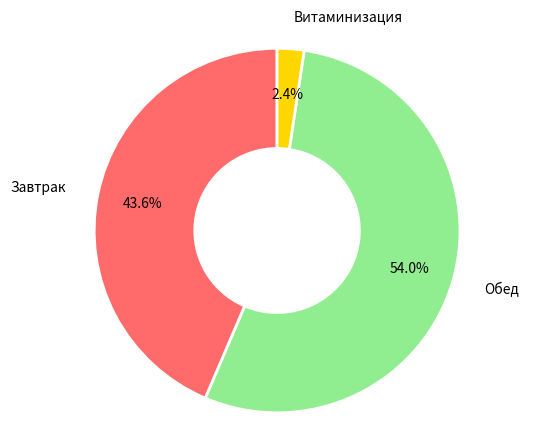

Is there a majority slice in this chart?

Yes